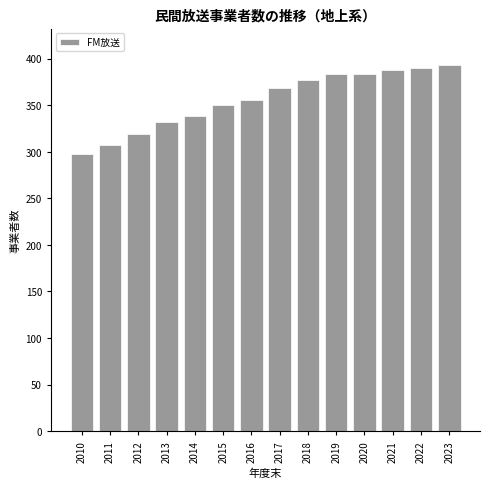

Reading left to right, list all the values displayed in this chart.

2010=298	2011=307	2012=319	2013=332	2014=338	2015=350	2016=356	2017=369	2018=377	2019=384	2020=384	2021=388	2022=390	2023=393